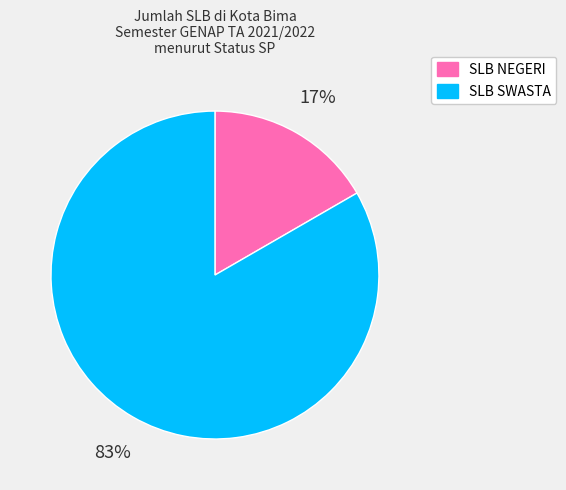

To the nearest percent, what is the average slice percentage?

50%